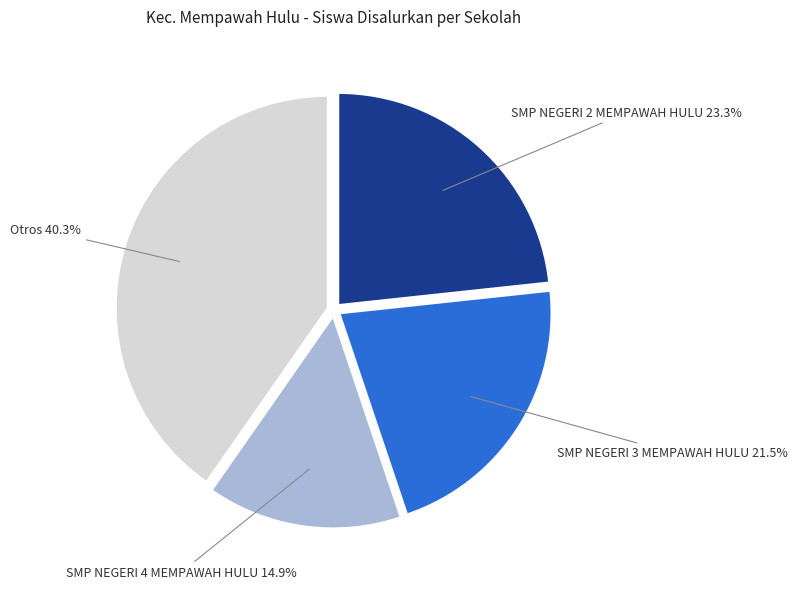

Is there any slice that represents more than half of the pie?

No